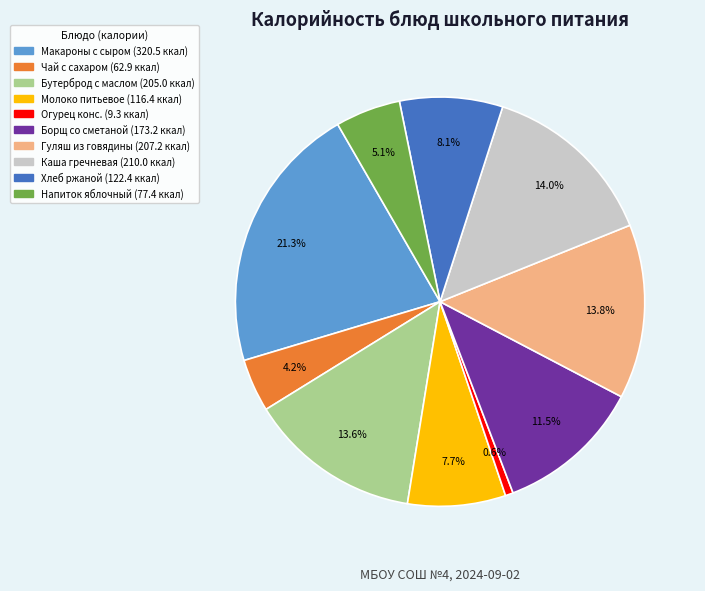

Is there a majority slice in this chart?

No